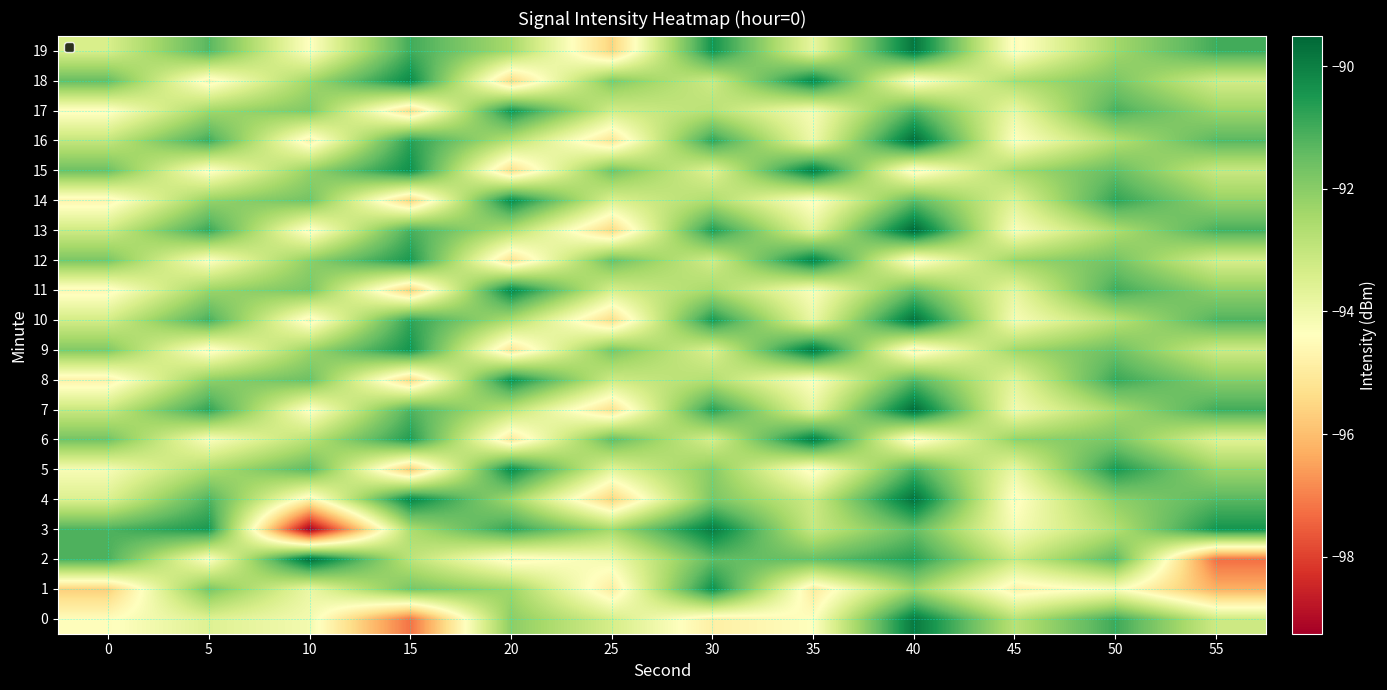

Reading left to right, what are all the values shown in this chart?

0: 0=-94.5	5=-93.6	10=-94.1	15=-97.2	20=-92.0	25=-93.4	30=-94.8	35=-94.4	40=-89.9	45=-92.8	50=-91.0	55=-93.2
1: 0=-95.7	5=-91.8	10=-93.9	15=-91.8	20=-92.4	25=-95.0	30=-90.3	35=-95.0	40=-92.3	45=-94.8	50=-94.2	55=-96.3
2: 0=-91.1	5=-94.4	10=-89.7	15=-92.9	20=-94.6	25=-94.1	30=-91.4	35=-91.5	40=-90.6	45=-93.2	50=-91.4	55=-97.3
3: 0=-91.2	5=-90.5	10=-99.3	15=-92.6	20=-90.8	25=-92.5	30=-89.9	35=-93.1	40=-91.5	45=-94.2	50=-92.7	55=-90.4
4: 0=-93.5	5=-91.2	10=-94.8	15=-90.1	20=-92.4	25=-95.6	30=-91.8	35=-93.2	40=-89.7	45=-94.5	50=-92.1	55=-91.3
5: 0=-94.2	5=-92.6	10=-91.4	15=-95.8	20=-90.2	25=-93.7	30=-92.0	35=-94.6	40=-91.1	45=-93.9	50=-90.5	55=-92.3
6: 0=-91.7	5=-94.3	10=-92.8	15=-90.6	20=-95.1	25=-91.5	30=-93.4	35=-89.9	40=-94.7	45=-92.2	50=-91.8	55=-93.6
7: 0=-93.1	5=-90.8	10=-94.5	15=-91.2	20=-92.9	25=-95.3	30=-90.7	35=-93.8	40=-89.6	45=-94.1	50=-92.5	55=-91.0
8: 0=-94.8	5=-92.1	10=-91.6	15=-95.5	20=-90.3	25=-93.2	30=-92.7	35=-94.4	40=-91.3	45=-93.7	50=-90.9	55=-92.0
9: 0=-91.9	5=-94.6	10=-92.3	15=-90.4	20=-95.2	25=-91.8	30=-93.5	35=-89.8	40=-94.8	45=-92.4	50=-91.6	55=-93.2
10: 0=-93.3	5=-91.1	10=-94.7	15=-90.8	20=-92.6	25=-95.4	30=-90.5	35=-93.9	40=-89.7	45=-94.2	50=-92.8	55=-91.2
11: 0=-94.6	5=-92.3	10=-91.8	15=-95.7	20=-90.1	25=-93.4	30=-92.5	35=-94.3	40=-91.5	45=-93.8	50=-91.0	55=-92.1
12: 0=-91.8	5=-94.4	10=-92.1	15=-90.5	20=-95.3	25=-91.6	30=-93.3	35=-90.0	40=-94.6	45=-92.3	50=-91.7	55=-93.4
13: 0=-93.2	5=-90.9	10=-94.6	15=-91.1	20=-92.7	25=-95.5	30=-90.6	35=-93.7	40=-89.5	45=-94.3	50=-92.6	55=-91.1
14: 0=-94.7	5=-92.2	10=-91.7	15=-95.6	20=-90.2	25=-93.5	30=-92.6	35=-94.5	40=-91.4	45=-93.6	50=-90.8	55=-92.2
15: 0=-91.6	5=-94.5	10=-92.2	15=-90.3	20=-95.4	25=-91.7	30=-93.6	35=-89.9	40=-94.7	45=-92.5	50=-91.5	55=-93.1
16: 0=-93.0	5=-91.0	10=-94.8	15=-90.7	20=-92.8	25=-95.2	30=-90.8	35=-94.0	40=-89.6	45=-94.4	50=-92.7	55=-91.3
17: 0=-94.5	5=-92.4	10=-91.9	15=-95.4	20=-90.4	25=-93.3	30=-92.8	35=-94.2	40=-91.2	45=-93.9	50=-91.1	55=-92.3
18: 0=-91.5	5=-94.7	10=-92.4	15=-90.2	20=-95.5	25=-91.9	30=-93.2	35=-90.1	40=-94.5	45=-92.6	50=-91.8	55=-93.3
19: 0=-93.4	5=-91.3	10=-94.4	15=-91.0	20=-92.5	25=-95.6	30=-90.4	35=-93.8	40=-89.8	45=-94.5	50=-92.4	55=-91.0